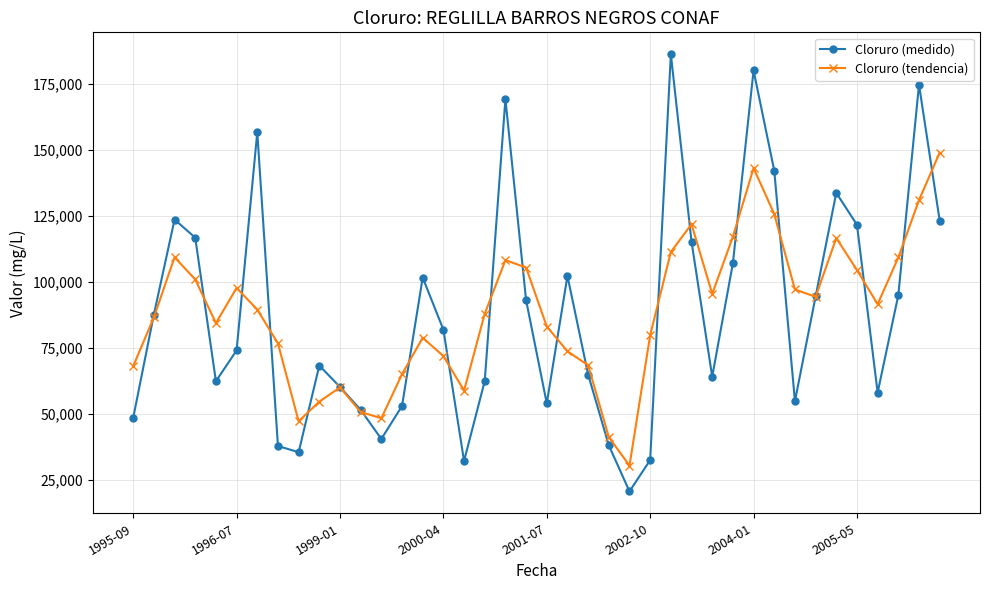

Which series has the widest spread of values?

Cloruro (medido)